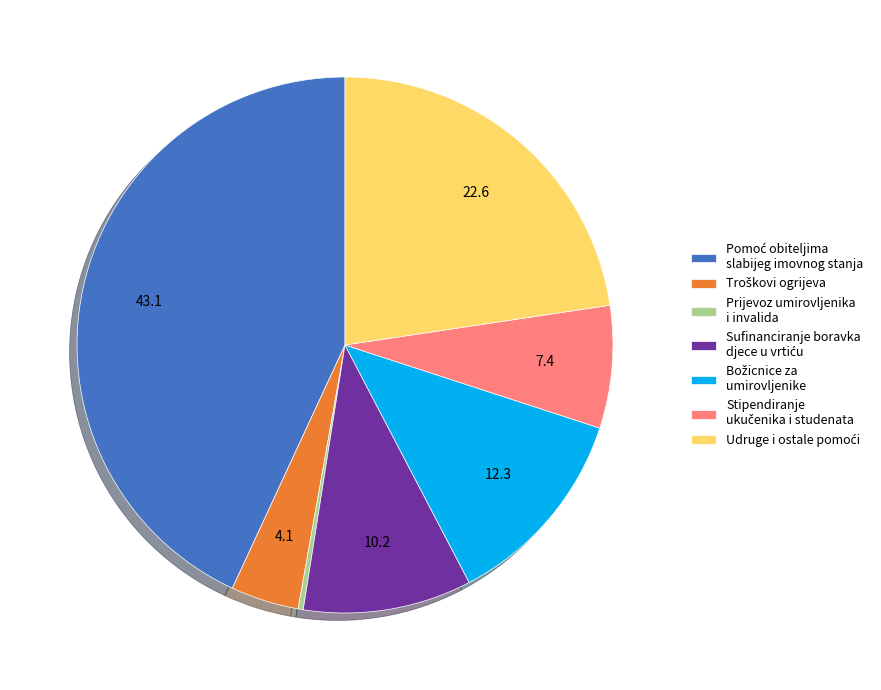

True or false: Prijevoz umirovljenika i invalida accounts for 0% of the total.

True